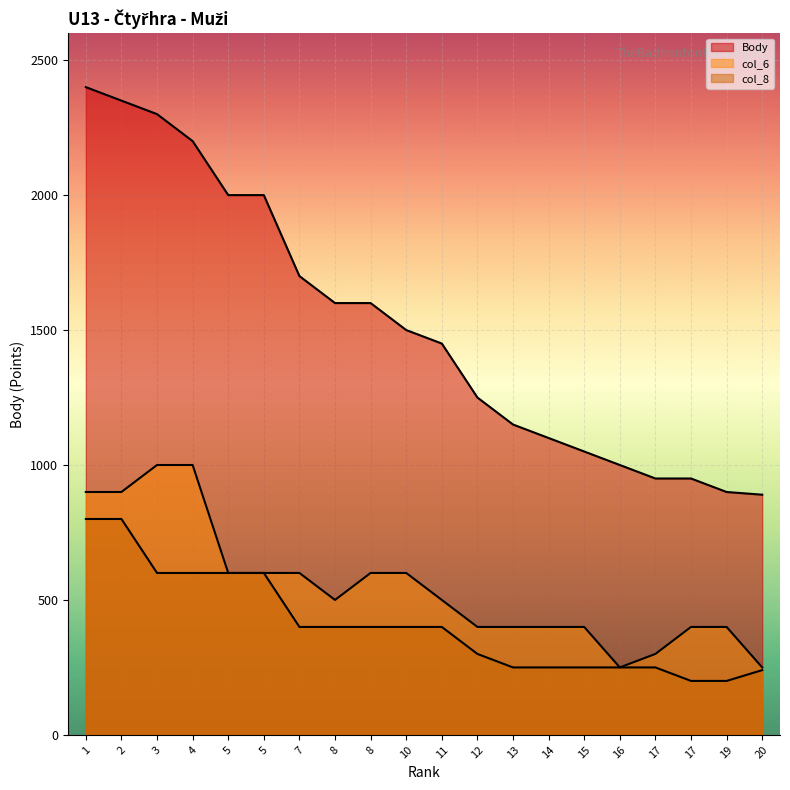

In col_6, how many points are lower than both neighbors (excluding endpoints)?

2